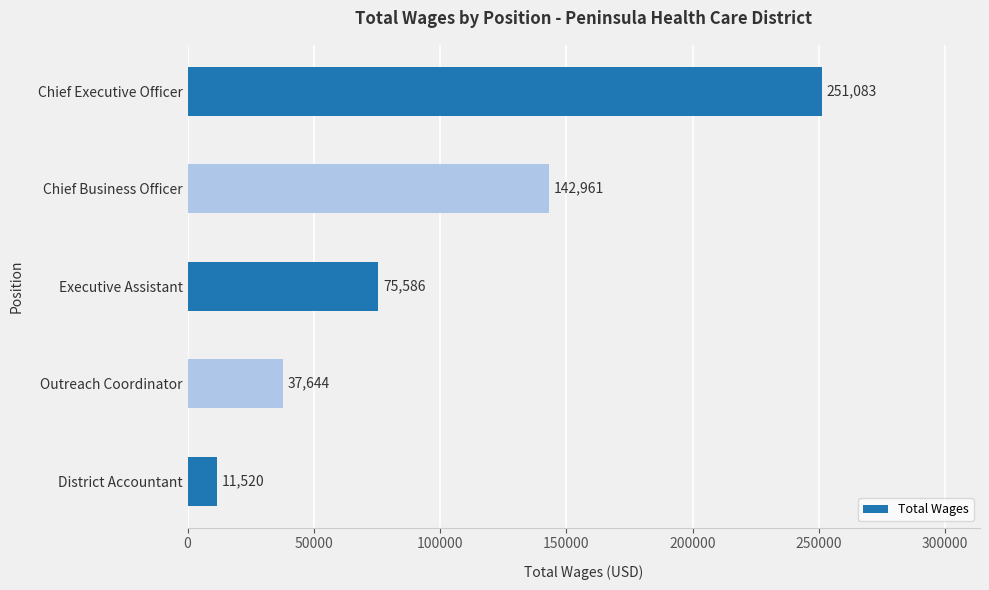

What is the difference between the maximum and second lowest values?

213439